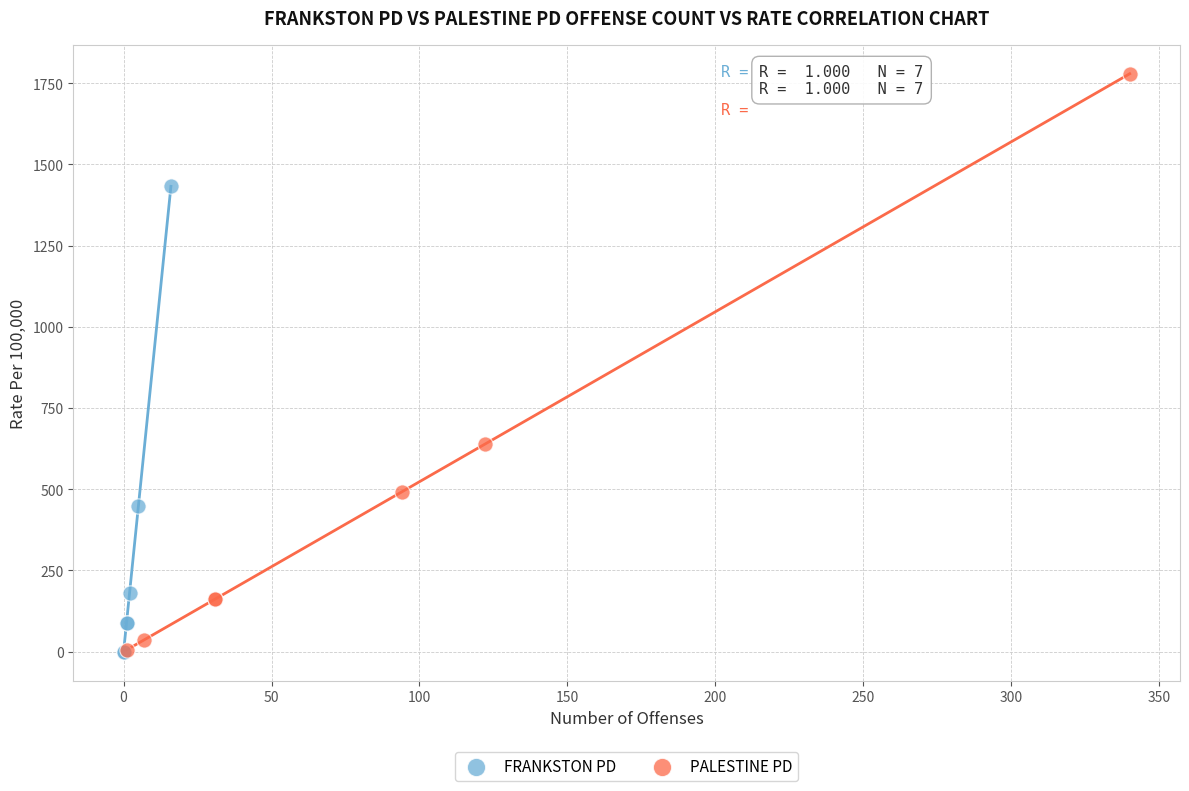

Which series contains the highest Y value?

PALESTINE PD